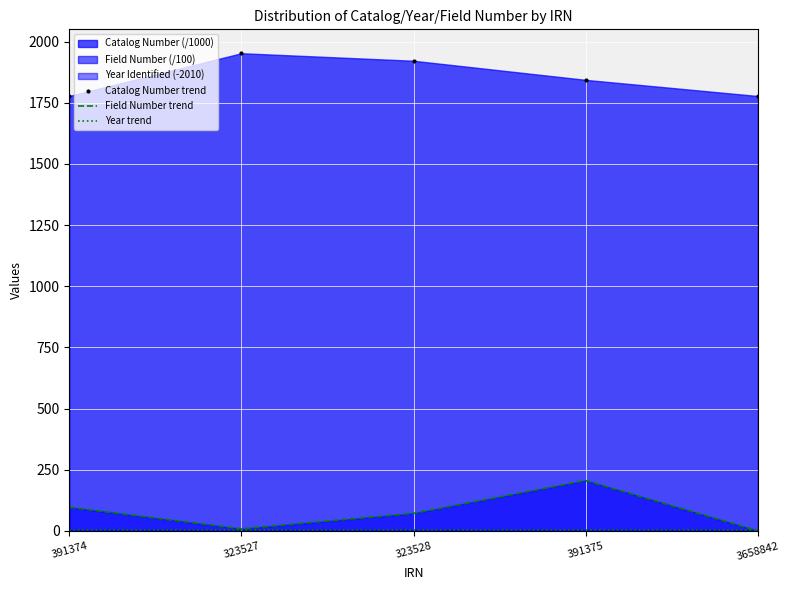

What is the average value of the Catalog Number trend series?

1855.0